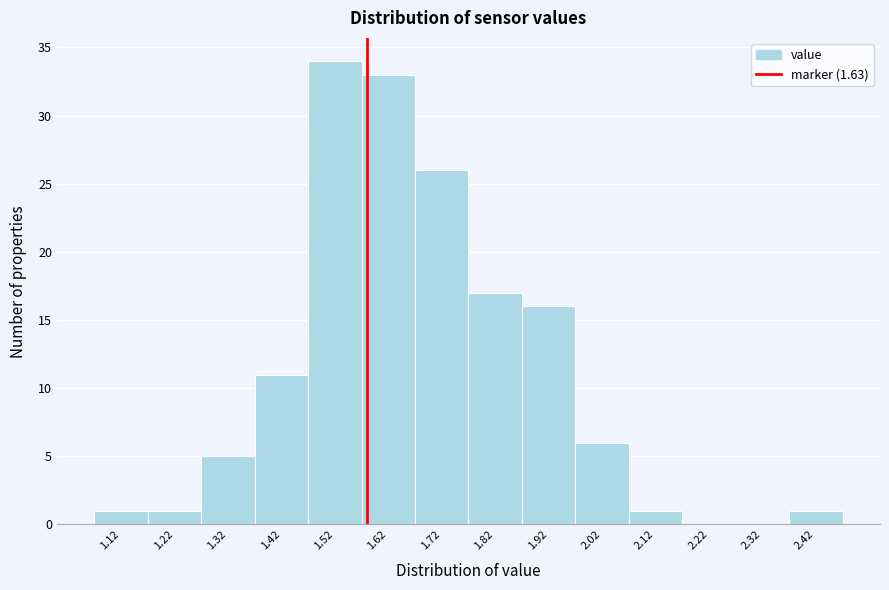

Reading right to left, extract all data points from this chart.

2.42=1	2.32=0	2.22=0	2.12=1	2.02=6	1.92=16	1.82=17	1.72=26	1.62=33	1.52=34	1.42=11	1.32=5	1.22=1	1.12=1